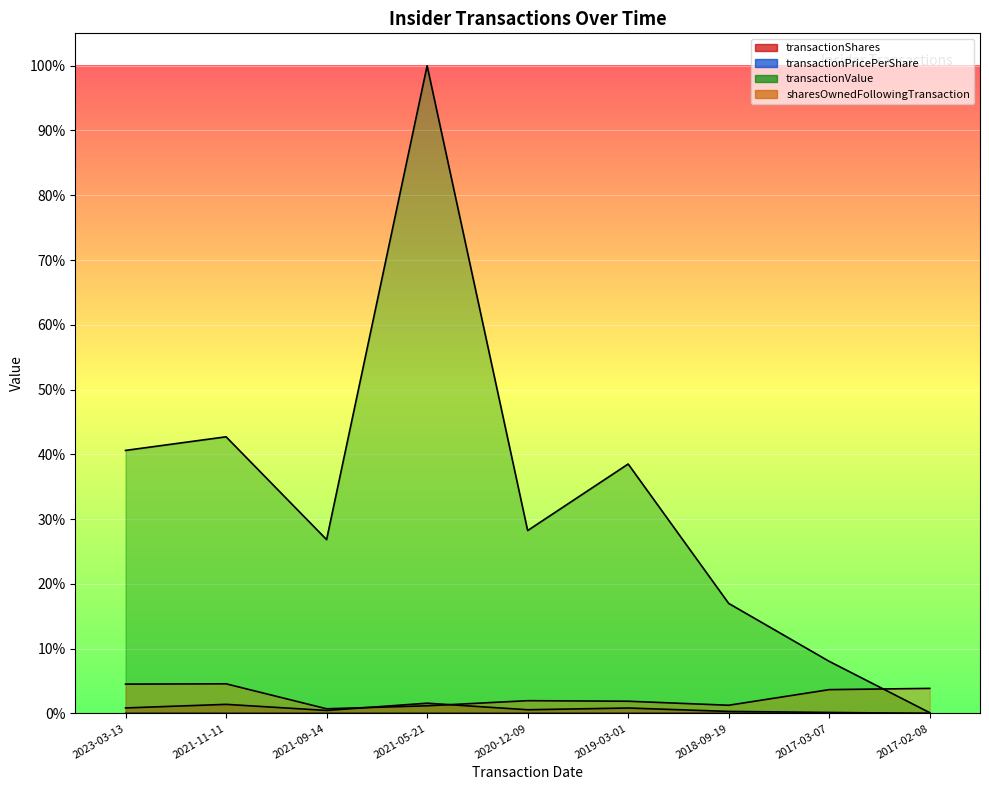

Is it true that transactionShares equals 0.0 at 2021-11-11?

True